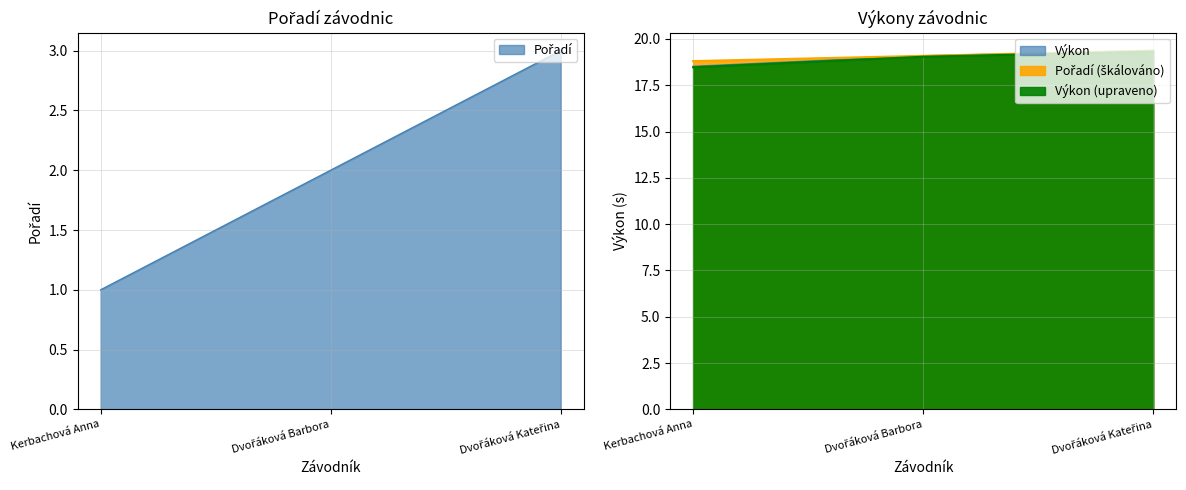

Rank the categories by Výkon value from lowest to highest.

Kerbachová Anna, Dvořáková Barbora, Dvořáková Kateřina